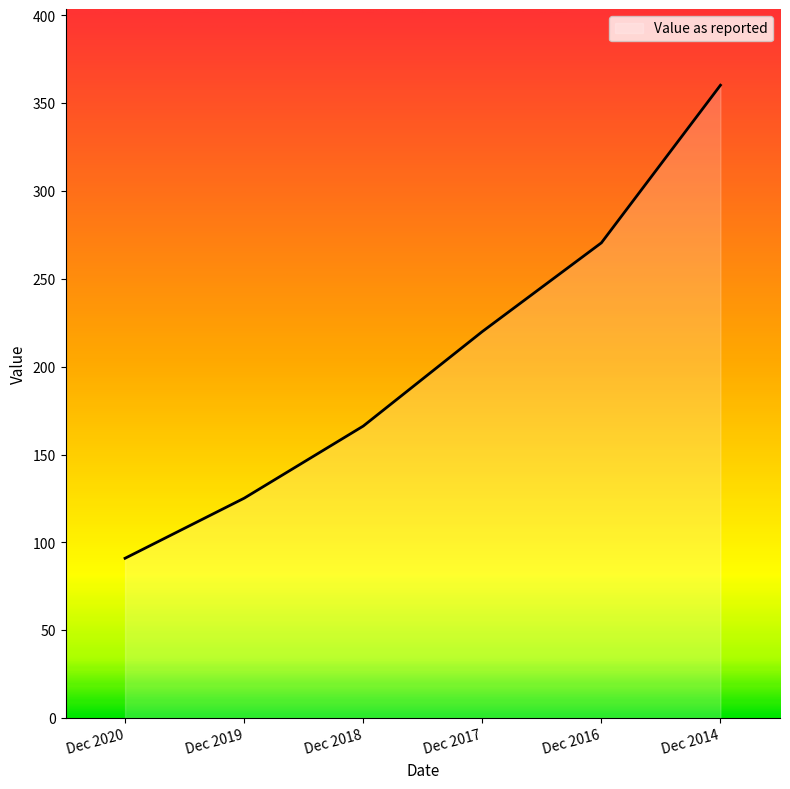

Reading left to right, what are all the values shown in this chart?

Dec 2020=90.9	Dec 2019=125.1	Dec 2018=166.2	Dec 2017=220.0	Dec 2016=270.5	Dec 2014=360.2